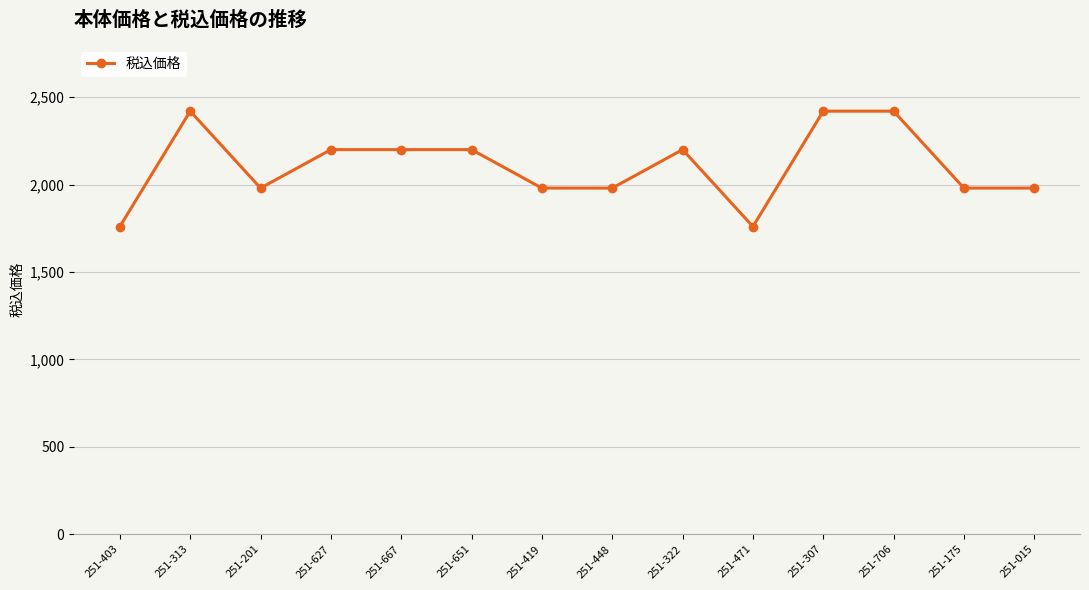

Reading left to right, extract all data points from this chart.

1760	2420	1980	2200	2200	2200	1980	1980	2200	1760	2420	2420	1980	1980